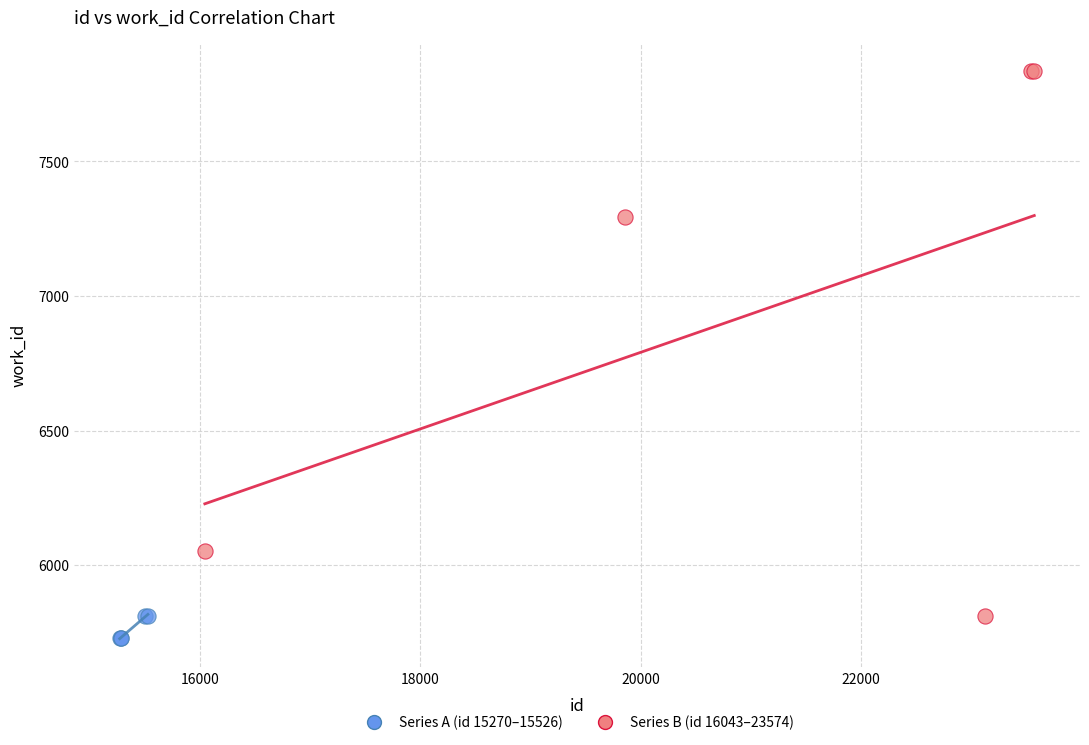

Which series contains the highest Y value?

Series B (id 16043–23574)